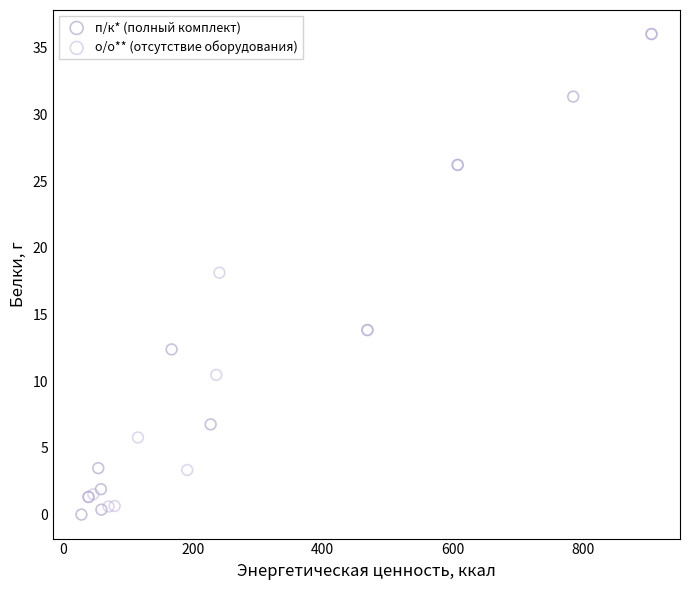

What are all the series names shown in the legend?

п/к* (полный комплект), о/о** (отсутствие оборудования)